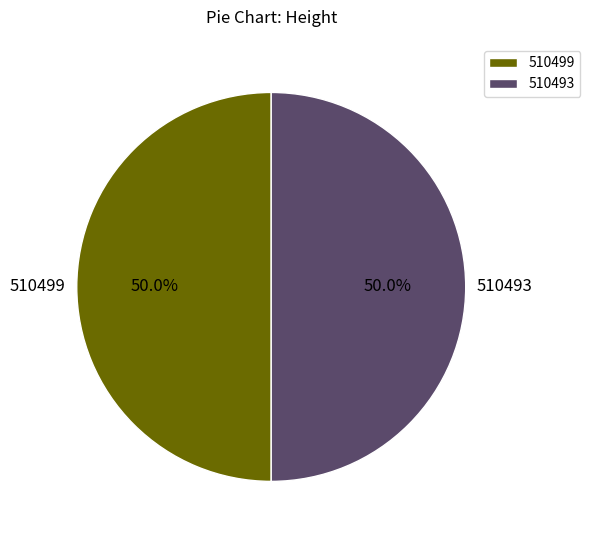

What is the total percentage of 510499 and 510493?

100.0%